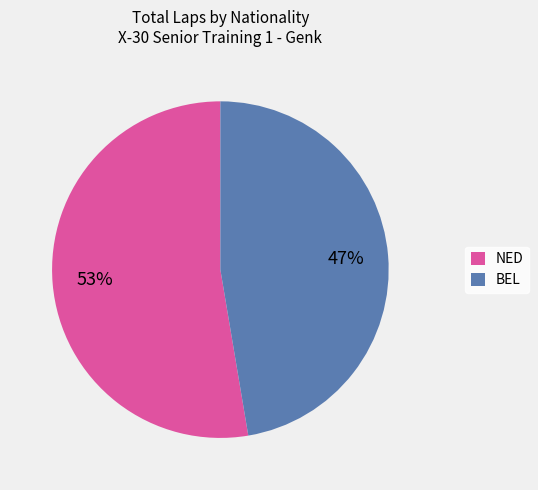

Which category has the biggest portion of the pie?

NED